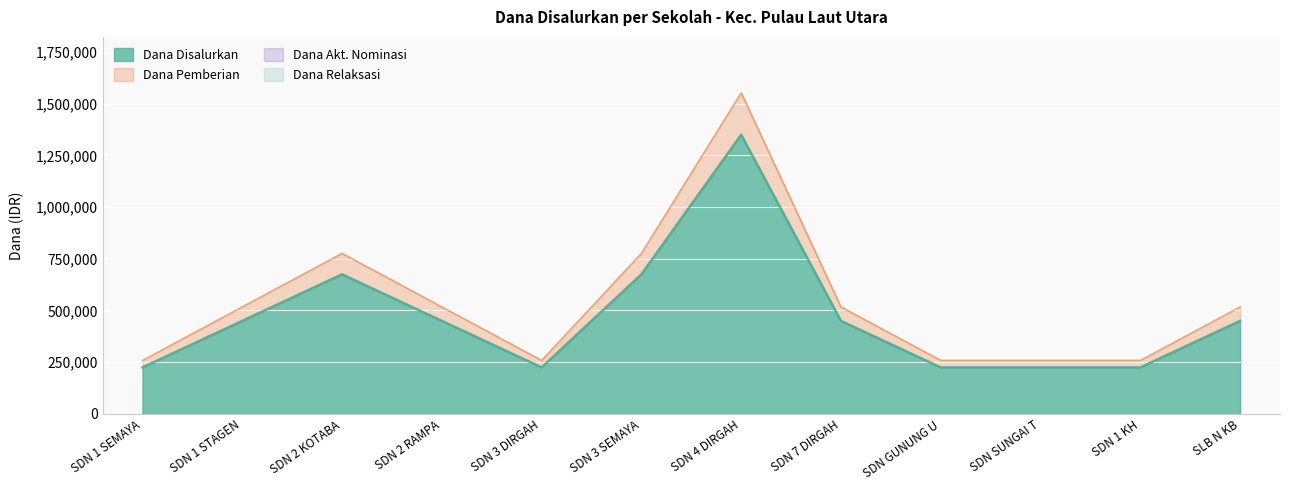

What is the lowest value of the Dana Pemberian series?

258750